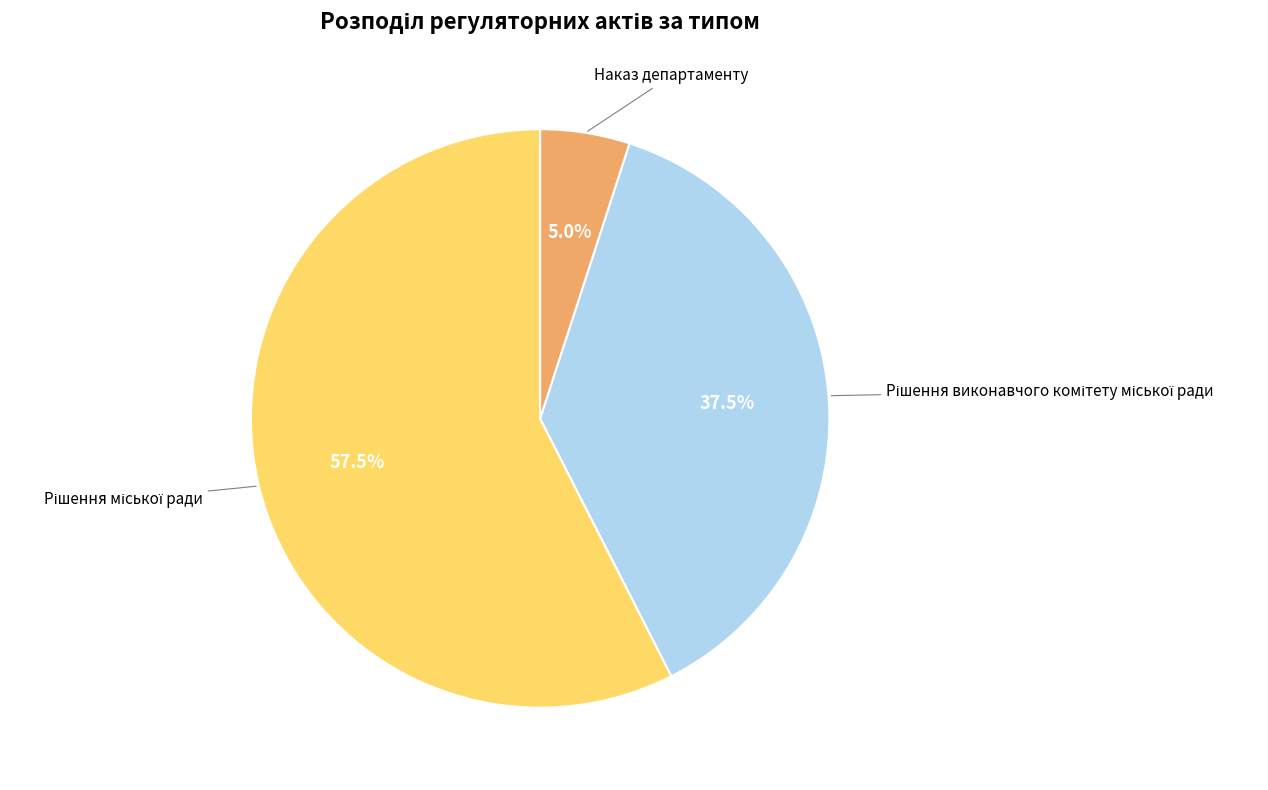

Is there a majority slice in this chart?

Yes